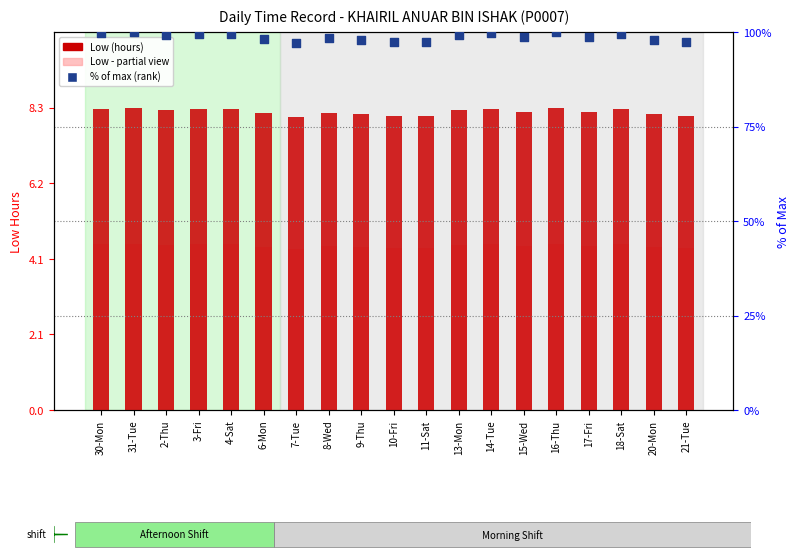

Which series contains the highest Y value?

% of max (rank)